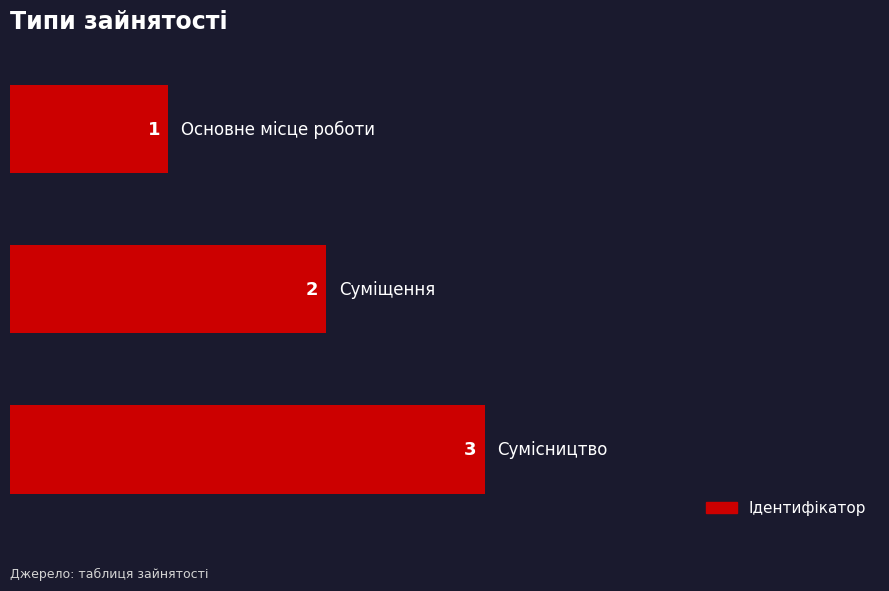

What is the sum of all values?

6